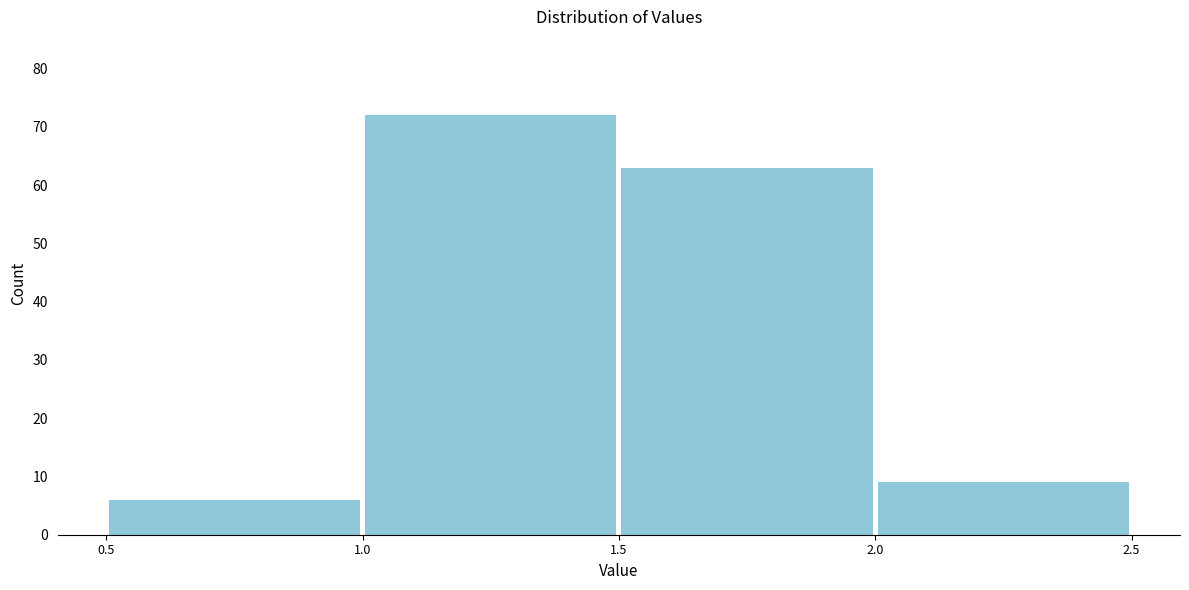

Reading left to right, transcribe this chart: for each bar, give the range it covers on the x-axis and its height. The values are not printed on the chart, so give them approximately, as read against the axis.

0.5 to 1.0: 6
1.0 to 1.5: 72
1.5 to 2.0: 63
2.0 to 2.5: 9